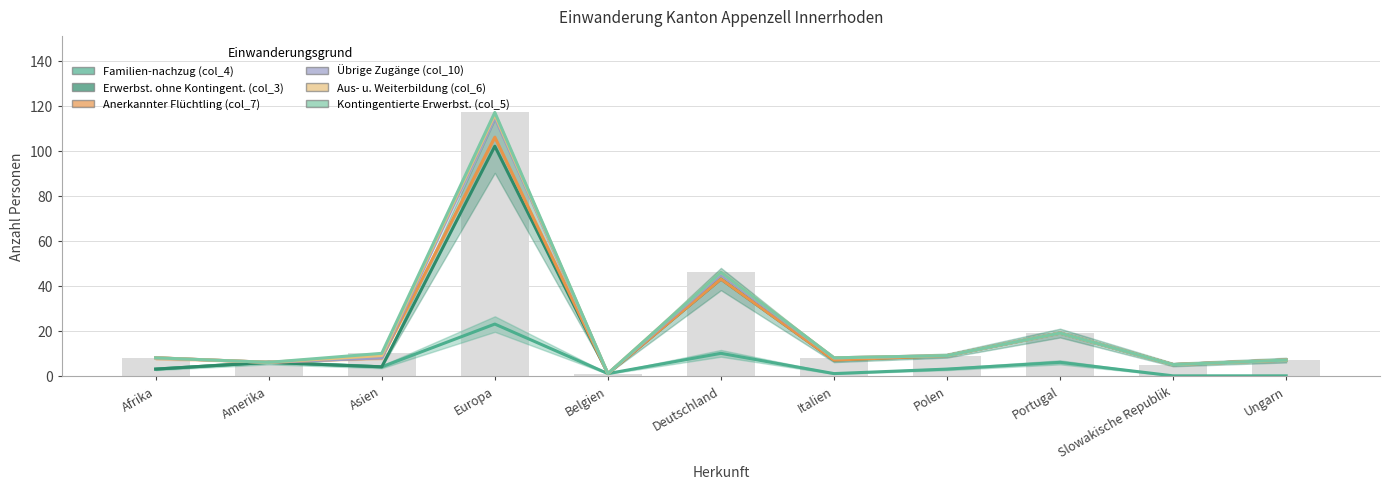

Does the chart contain stacked bars?

No